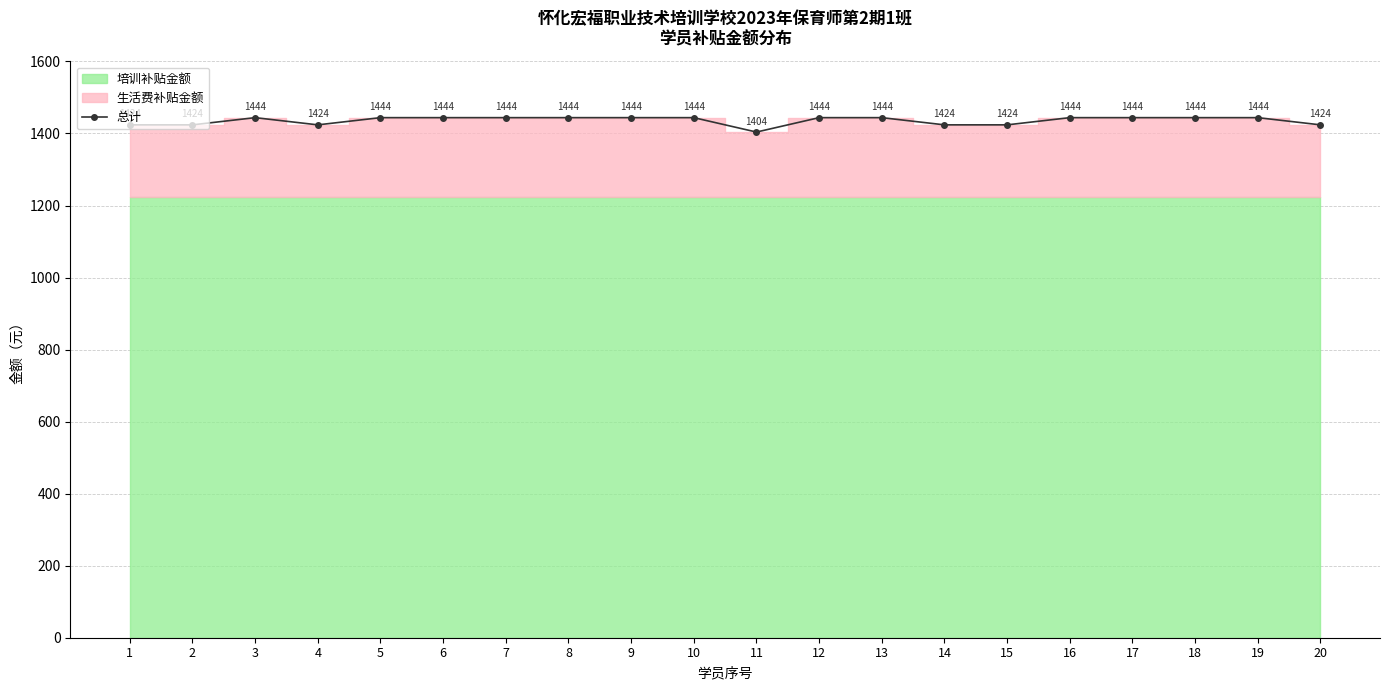

What is the maximum value shown in the chart?

1444